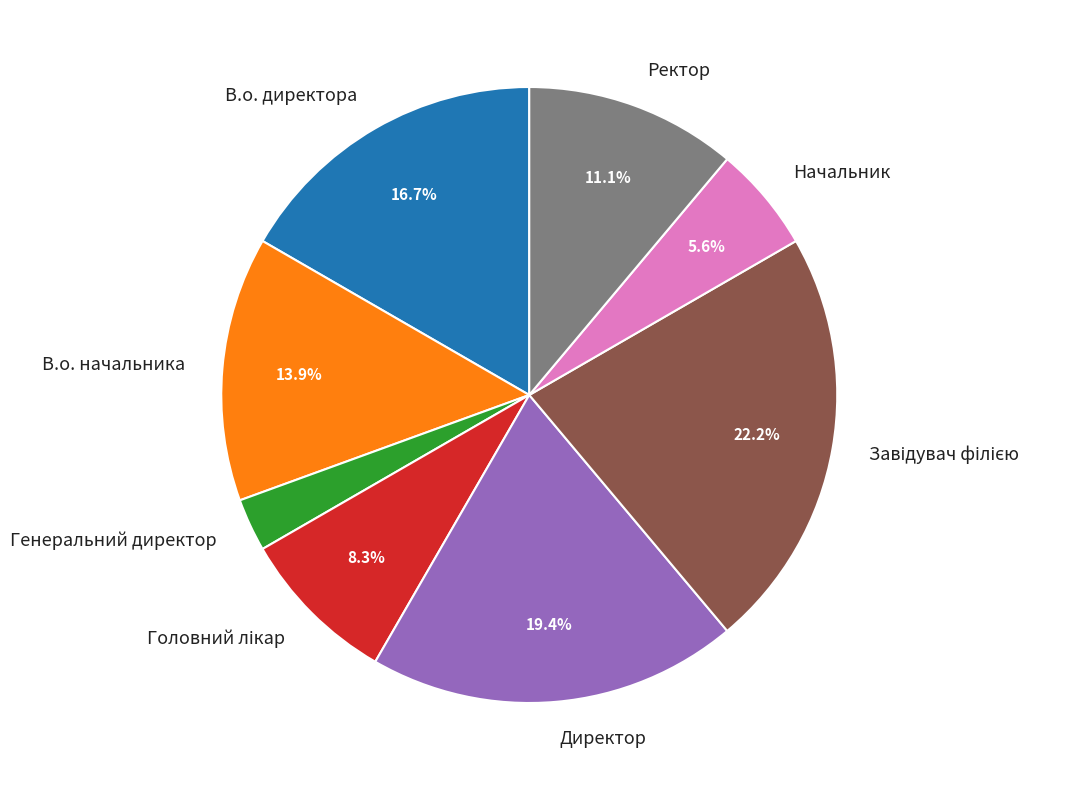

How many segments does this pie chart have?

8